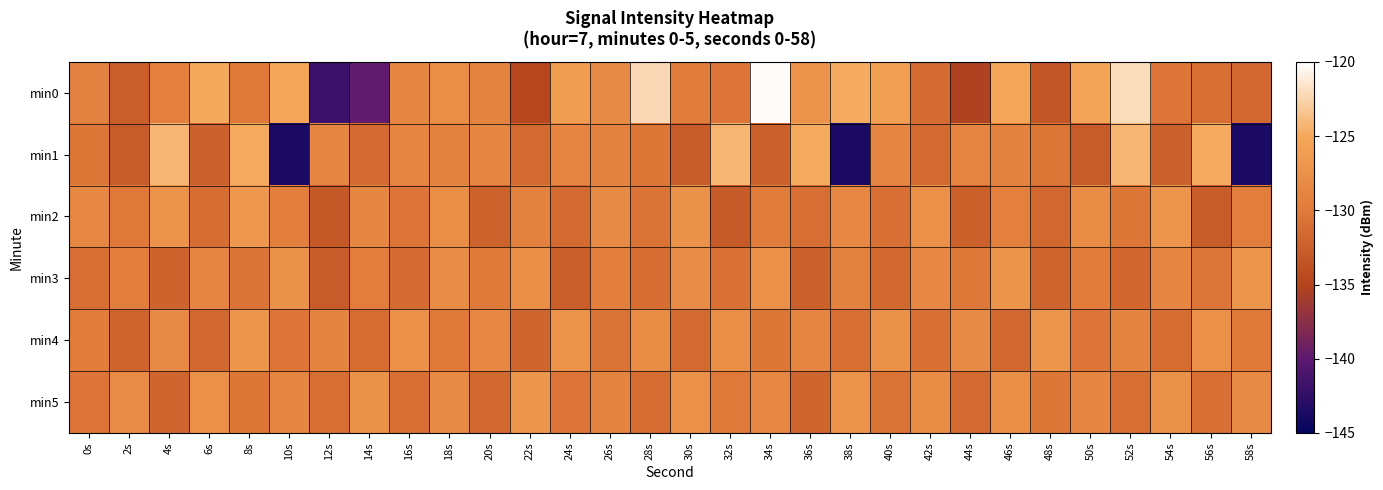

Which series has the largest range (max minus min)?

min0